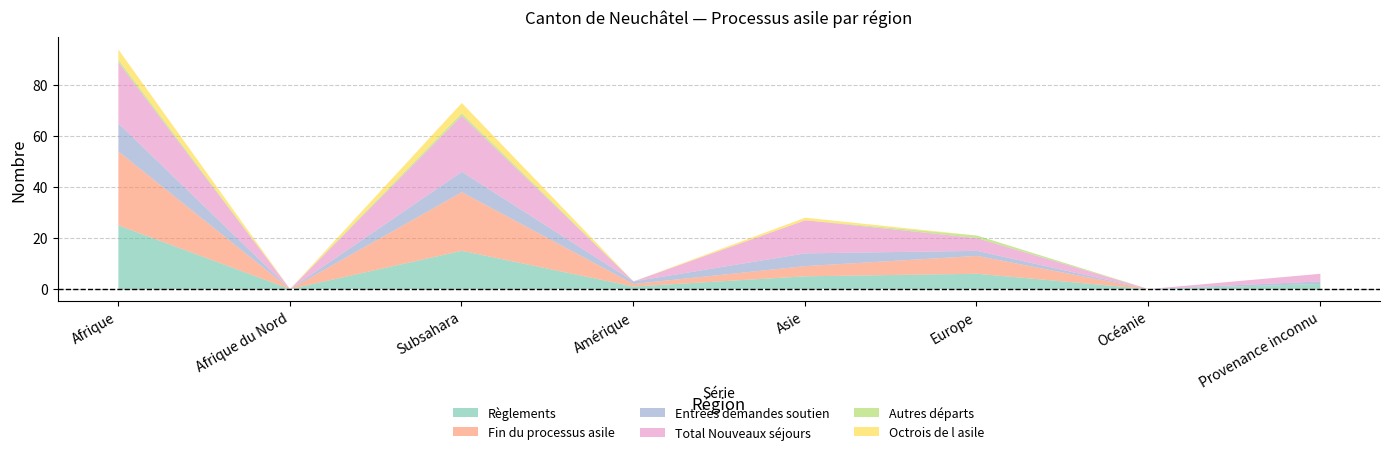

Rank the series at Subsahara from highest to lowest value.

Fin du processus asile, Total Nouveaux séjours, Règlements, Entrées demandes soutien, Octrois de l asile, Autres départs